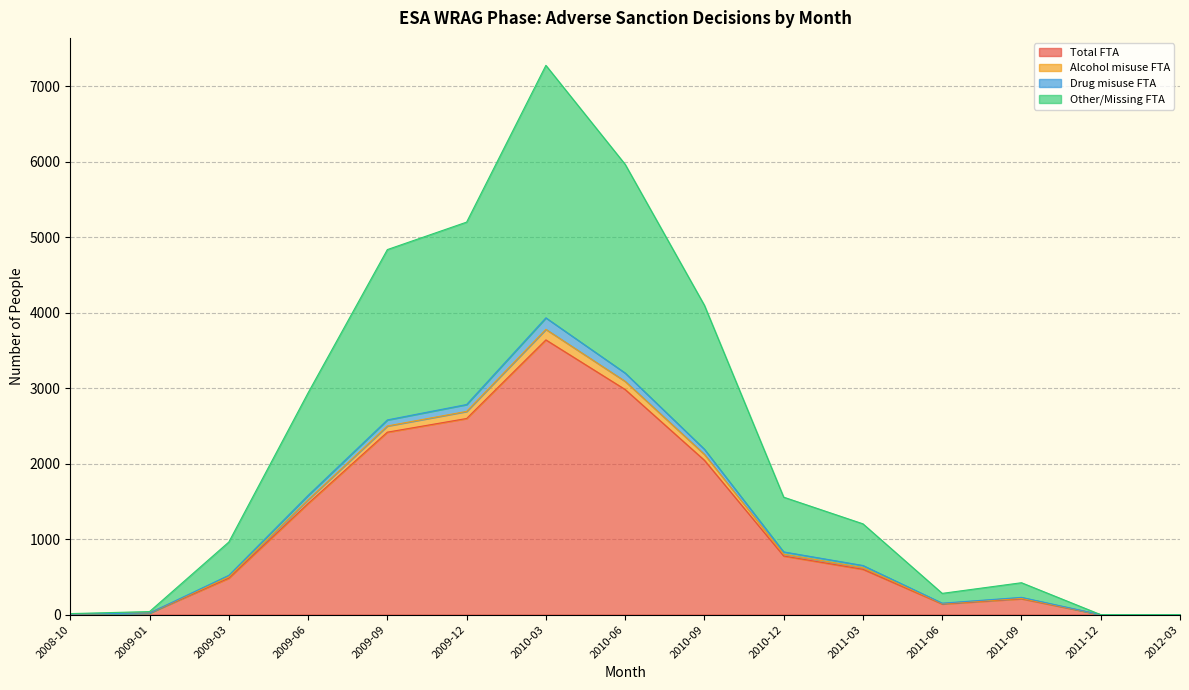

What is the maximum value for Total FTA?

3639